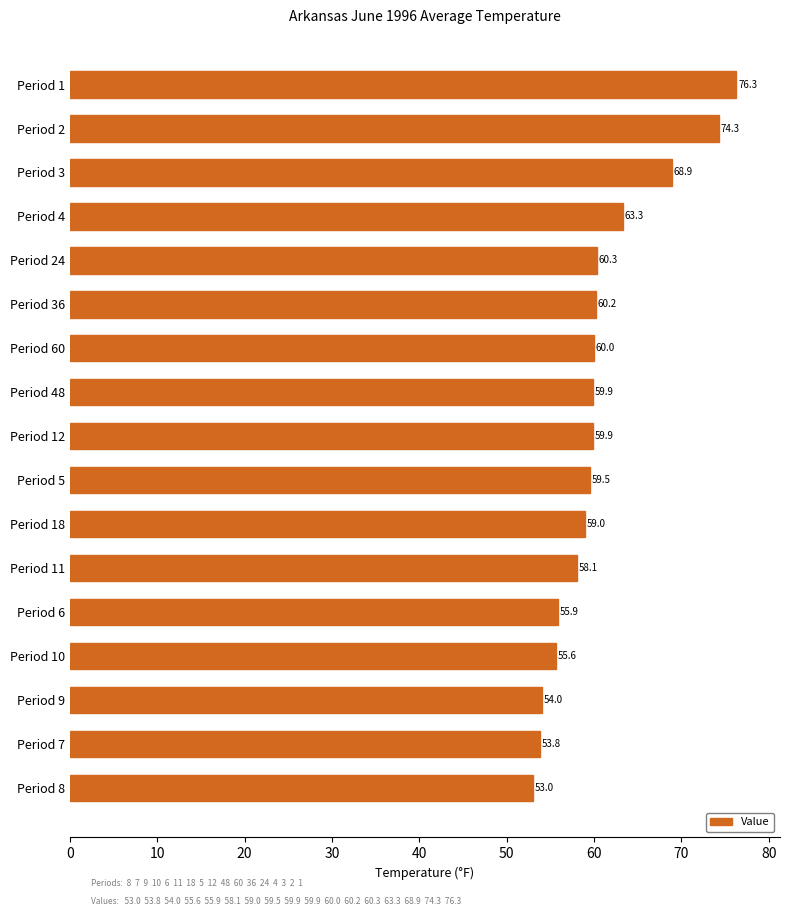

What is the difference between the maximum and minimum values?

23.3